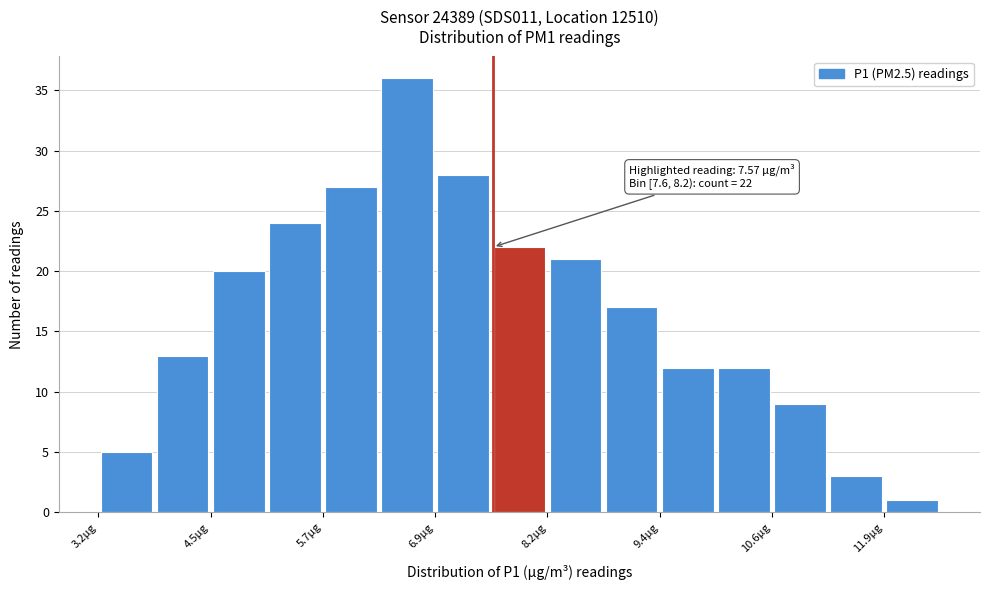

Read against the x-axis, roughly where is the centre of the tallest bar?

6.6